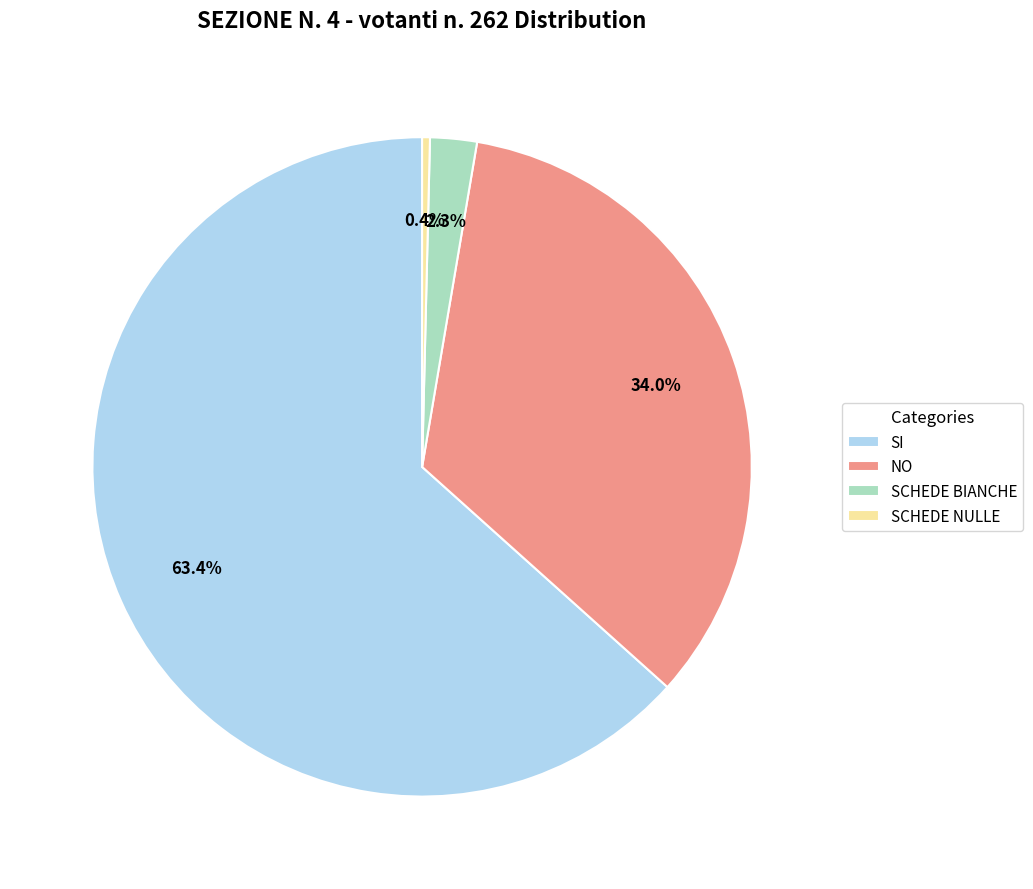

Count the number of slices in the pie.

4